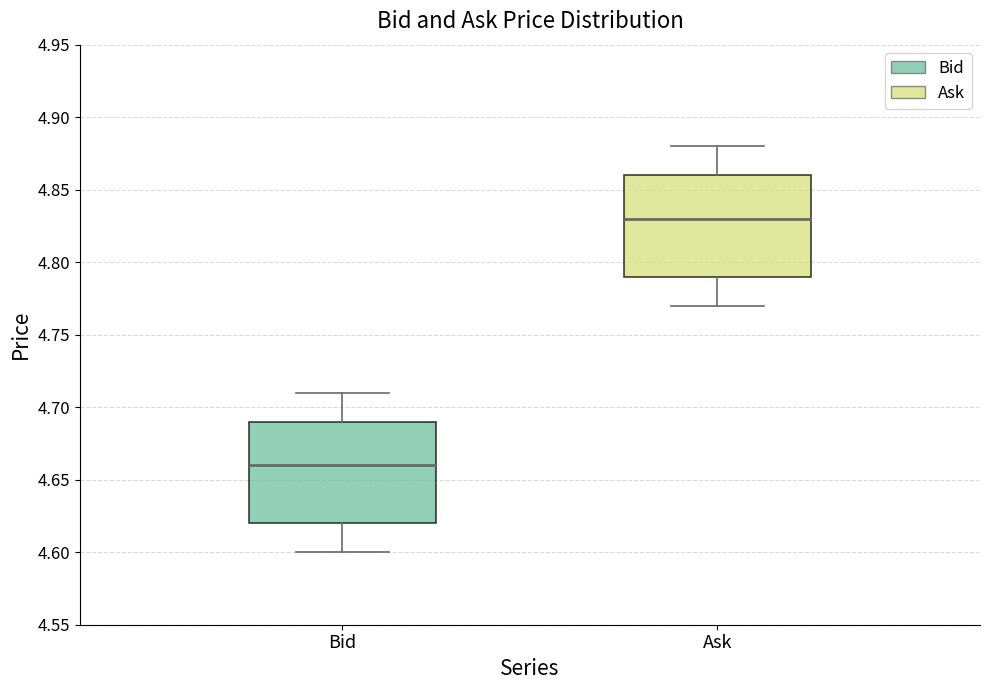

Reading left to right, transcribe this box plot: for each box, give where its median line is, the range the box spans, and where its two whiskers end, as read against the y-axis. The values are not printed on the chart, so give them approximately, as read against the axis.

Bid: median 4.66, box 4.62 to 4.69, whiskers 4.60 to 4.71
Ask: median 4.83, box 4.79 to 4.86, whiskers 4.77 to 4.88